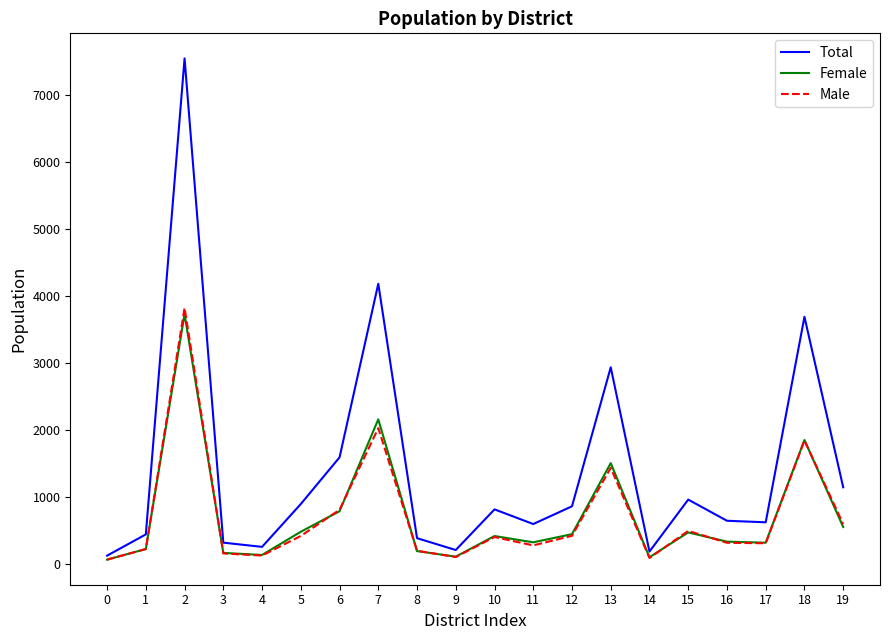

The value of Male at 10 is 398. True or false?

True